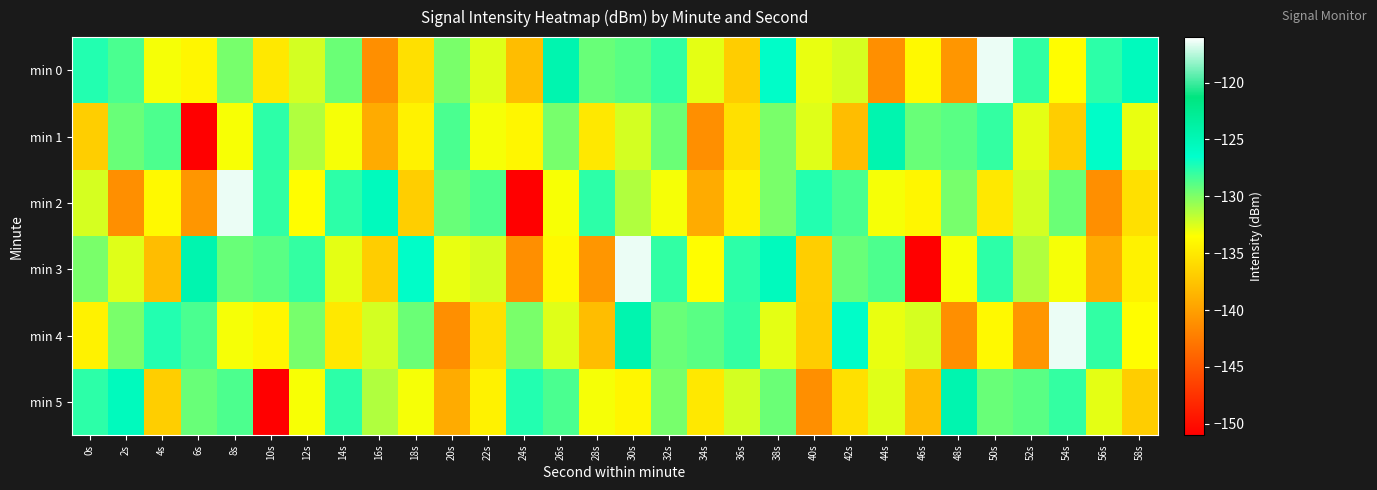

At 56s, list the series in order from largest to smallest.

min 1, min 0, min 4, min 5, min 3, min 2